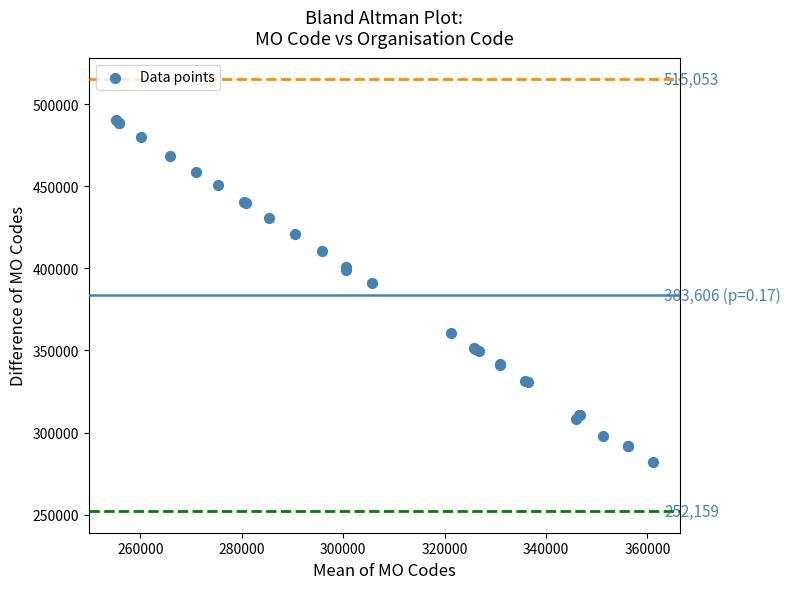

What Y value in the scatter plot is closest to 386050?

391000